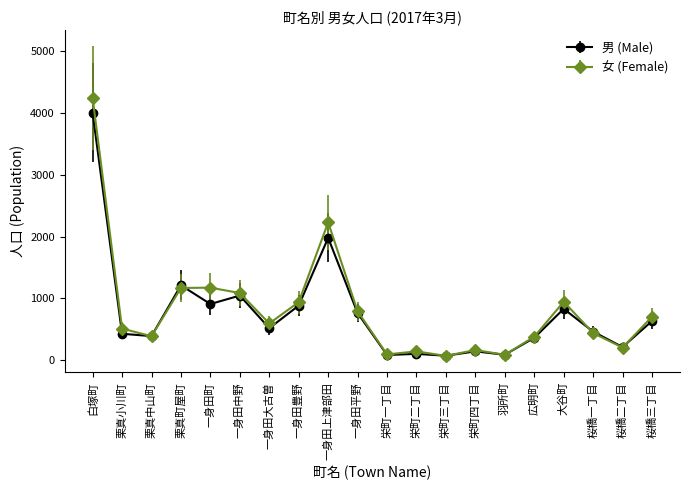

True or false: 女 (Female) has more than 2 points higher than both neighbors.

True